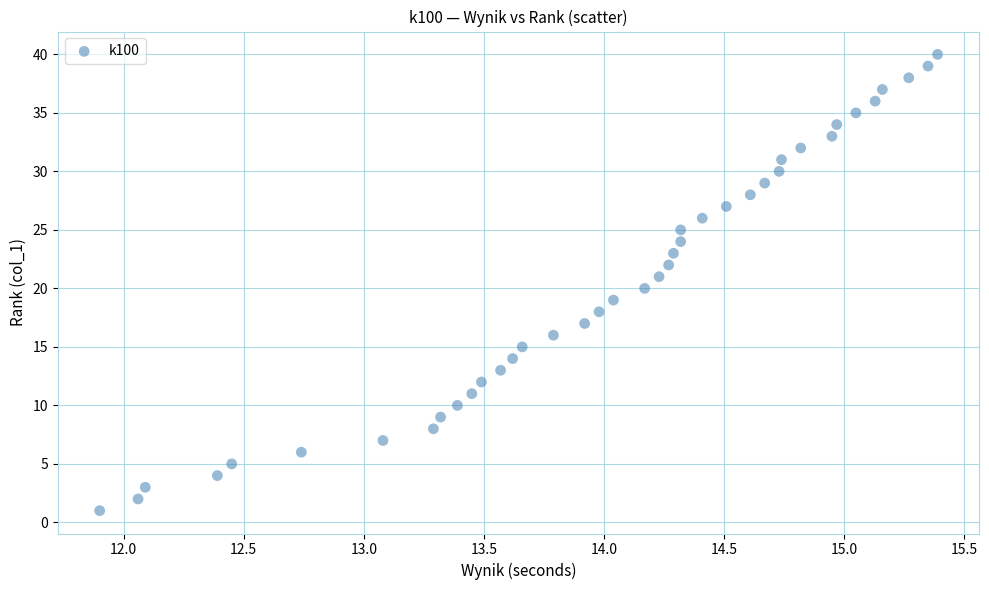

What is the range of Y values (max minus min)?

39